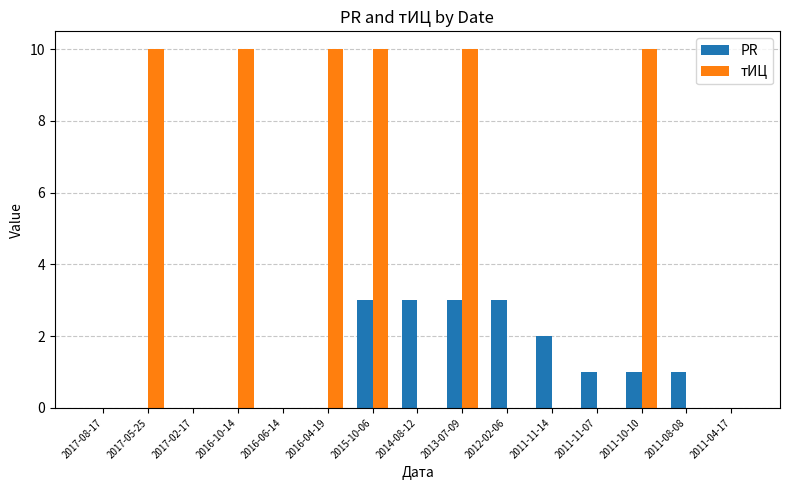

Reading left to right, list all the values displayed in this chart.

PR: 0	0	0	0	0	0	3	3	3	3	2	1	1	1	0
тИЦ: 0	10	0	10	0	10	10	0	10	0	0	0	10	0	0